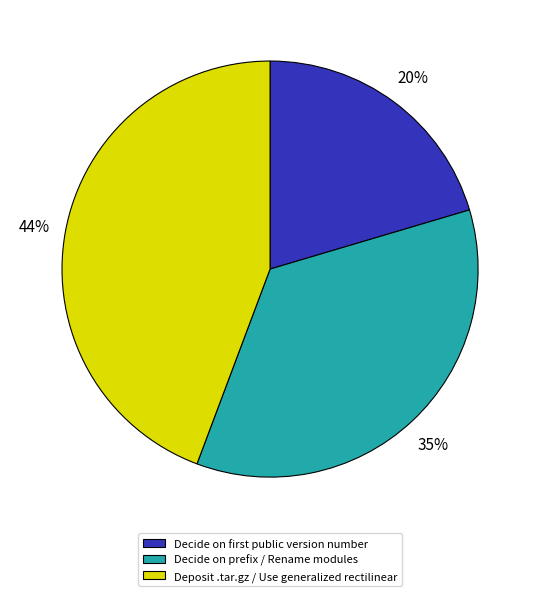

The Decide on prefix / Rename modules slice represents 42% of the pie. True or false?

False